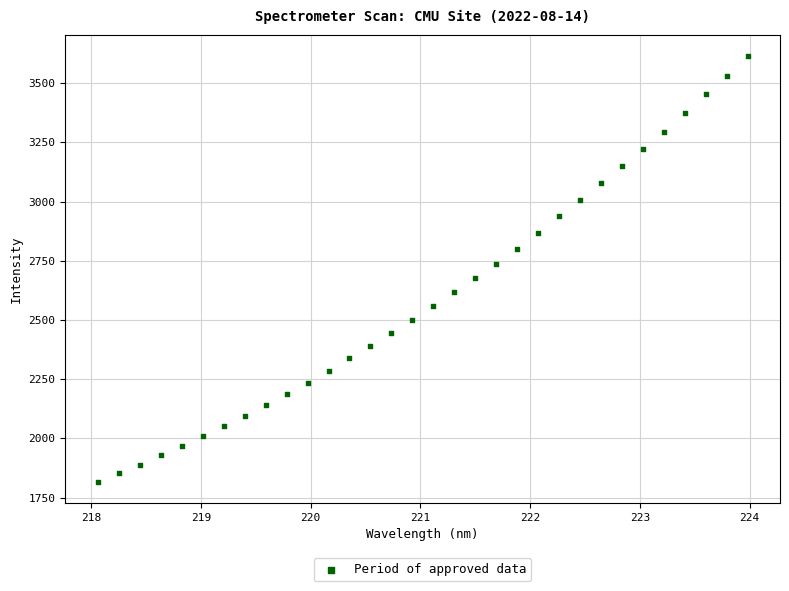

What is the range of X values (max minus min)?

5.9